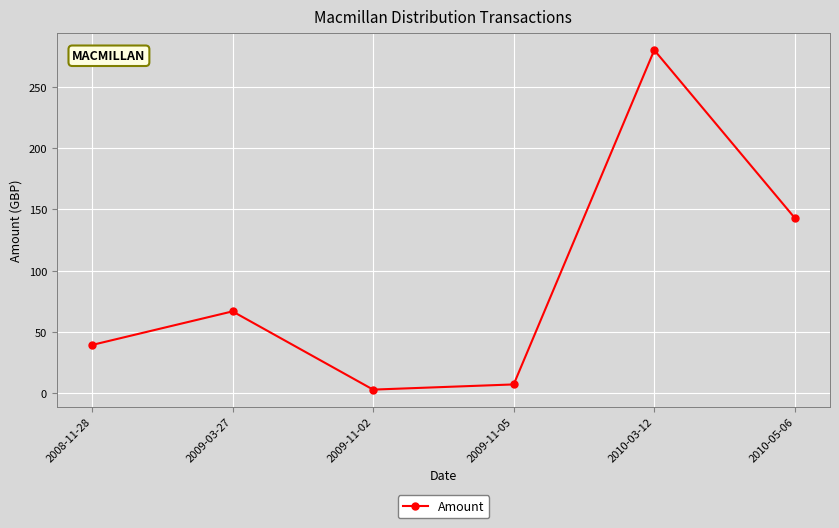

Is this an area chart (filled region under the line)?

No